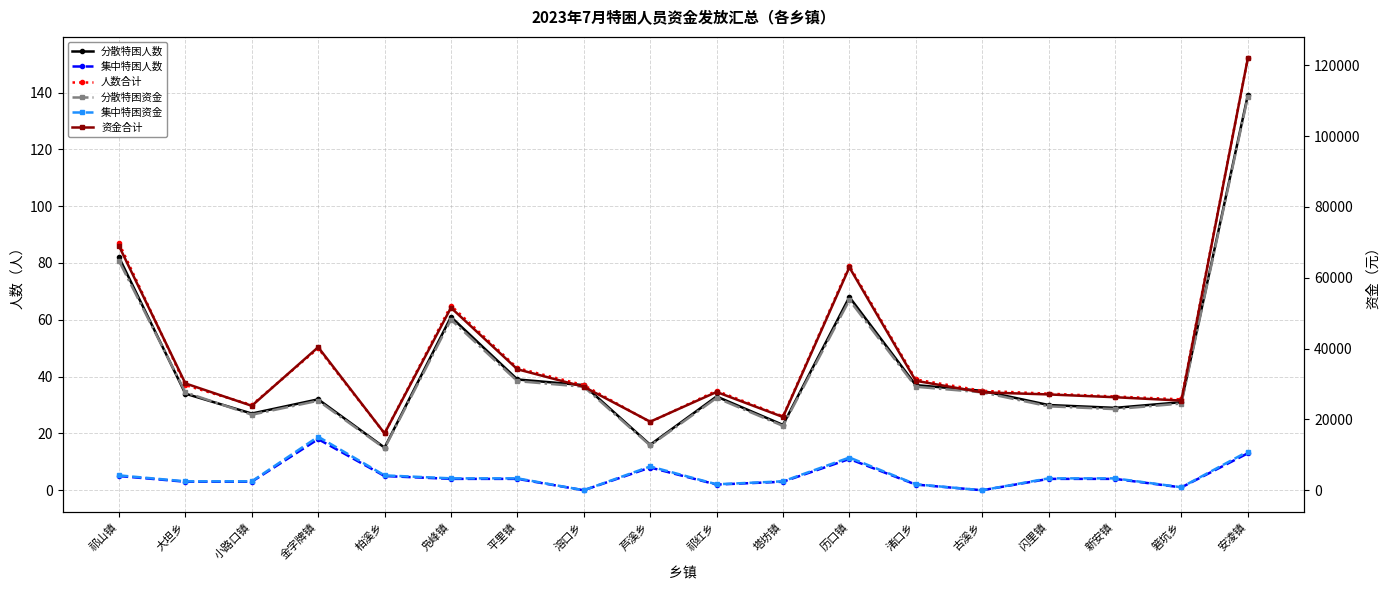

Reading right to left, what are all the values shown in this chart?

分散特困人数: 139	31	29	30	35	37	68	23	33	16	37	39	61	15	32	27	34	82
集中特困人数: 13	1	4	4	0	2	11	3	2	8	0	4	4	5	18	3	3	5
人数合计: 152	32	33	34	35	39	79	26	35	24	37	43	65	20	50	30	37	87
分散特困资金: 111020	24490	22910	23700	27650	29230	53720	18170	26070	12640	29230	30810	48190	11850	25280	21330	27650	64780
集中特困资金: 10920	840	3360	3360	0	1680	9240	2520	1680	6720	0	3360	3360	4200	15120	2520	2520	4200
资金合计: 121940	25330	26270	27060	27650	30910	62960	20690	27750	19360	29230	34170	51550	16050	40400	23850	30170	68980